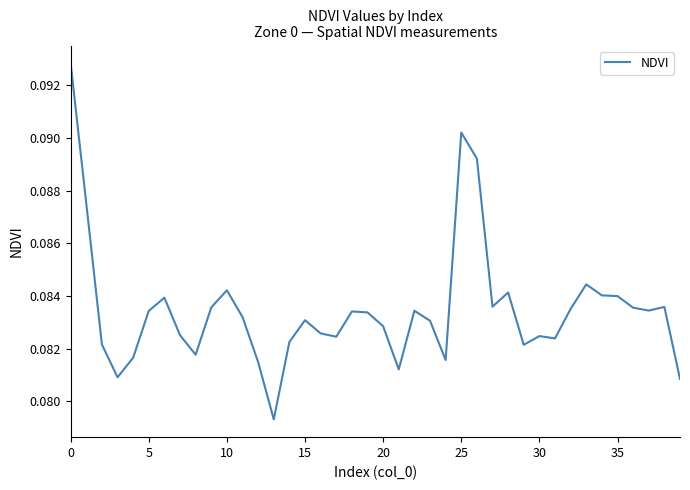

How many points are higher than both their immediate neighbors (excluding endpoints)?

10